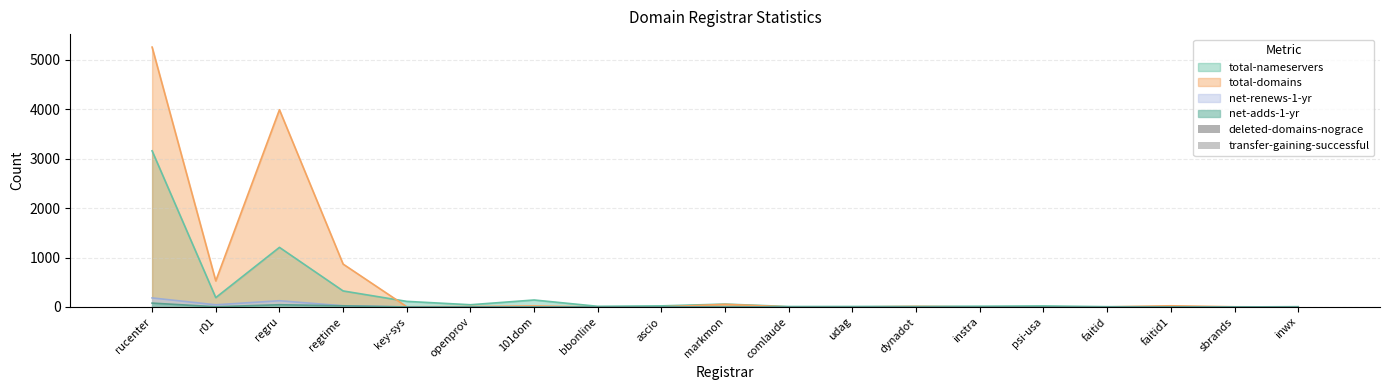

What is the sum of all transfer-gaining-successful values?

2